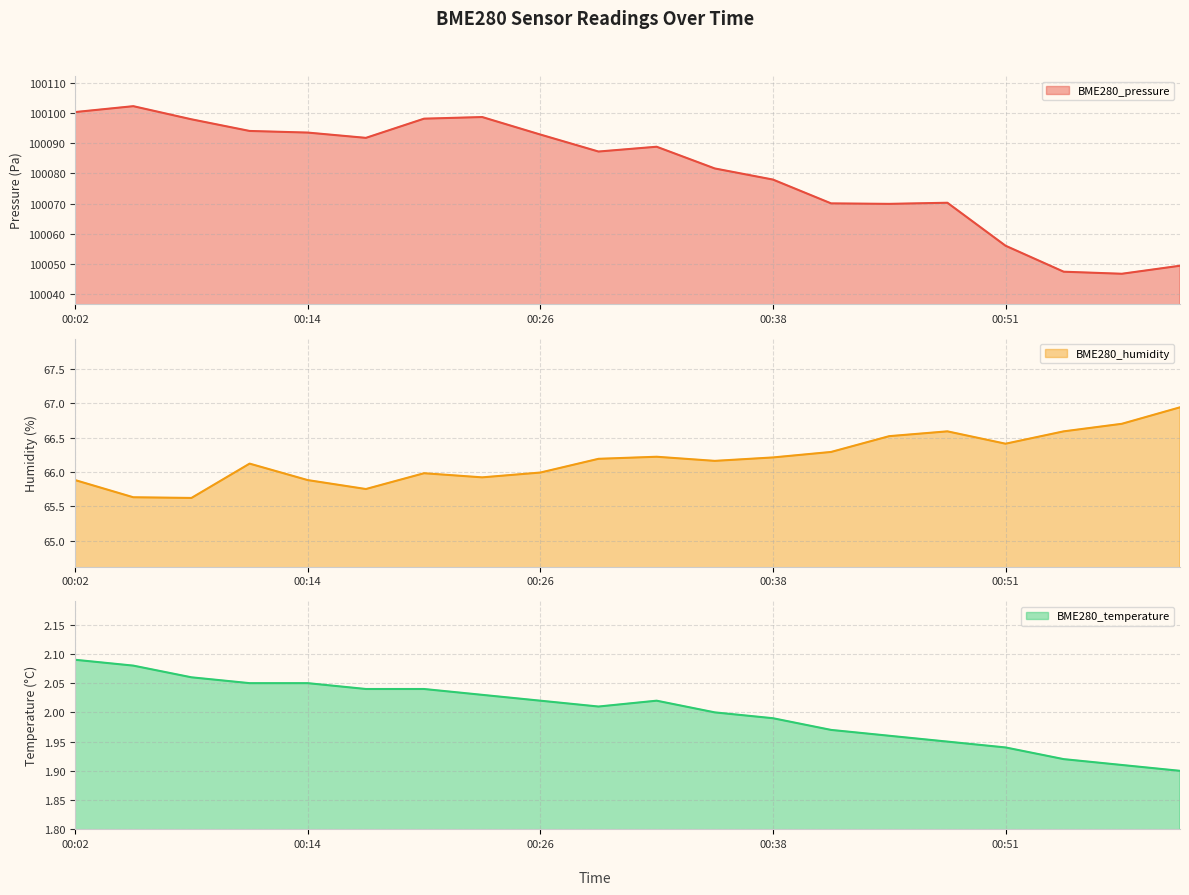

In BME280_pressure, how many points are higher than both neighbors (excluding endpoints)?

4